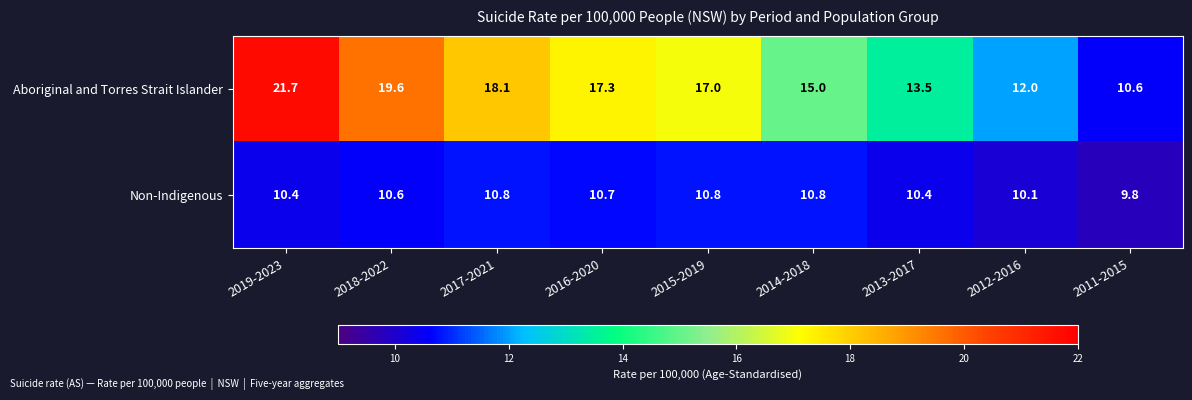

Between 2018-2022 and 2016-2020, which series saw the biggest shift?

Aboriginal and Torres Strait Islander